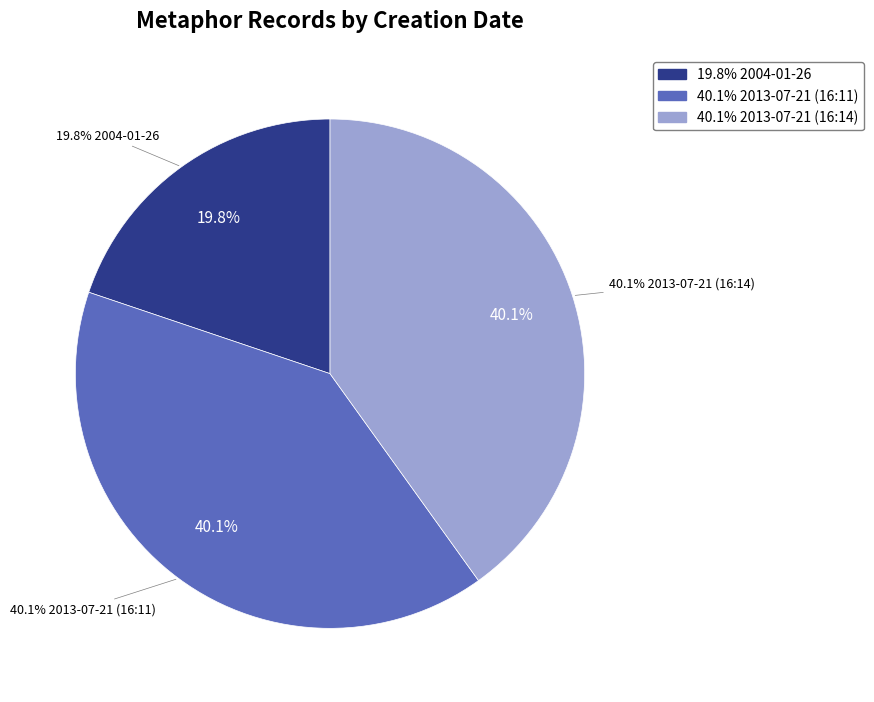

Is 2013-07-21 (16:11) the majority of the pie?

No